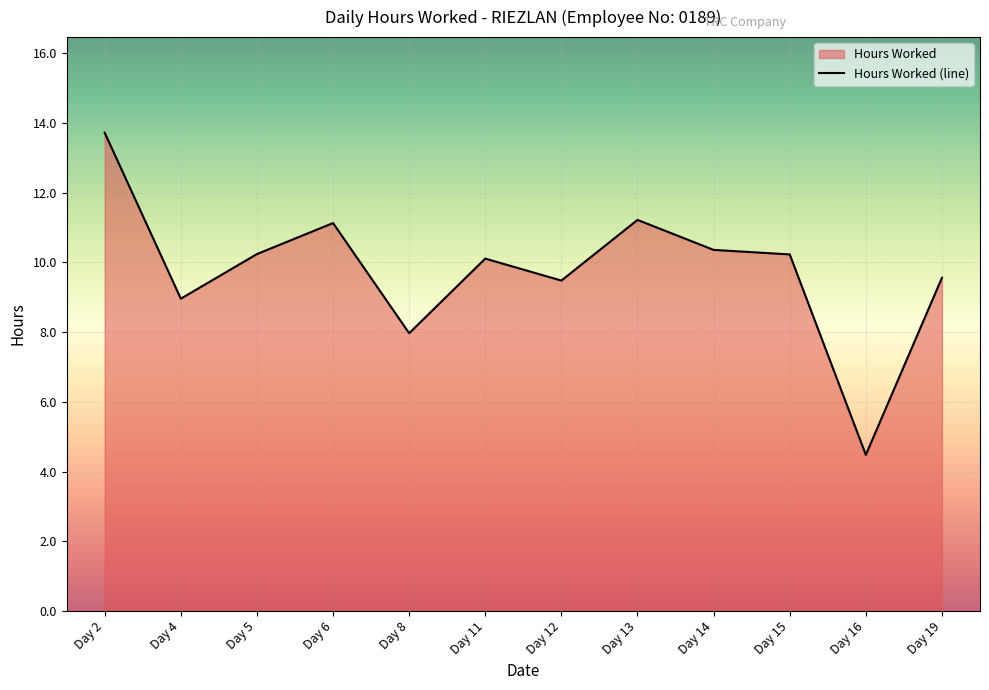

What is the sum of all values?

117.5